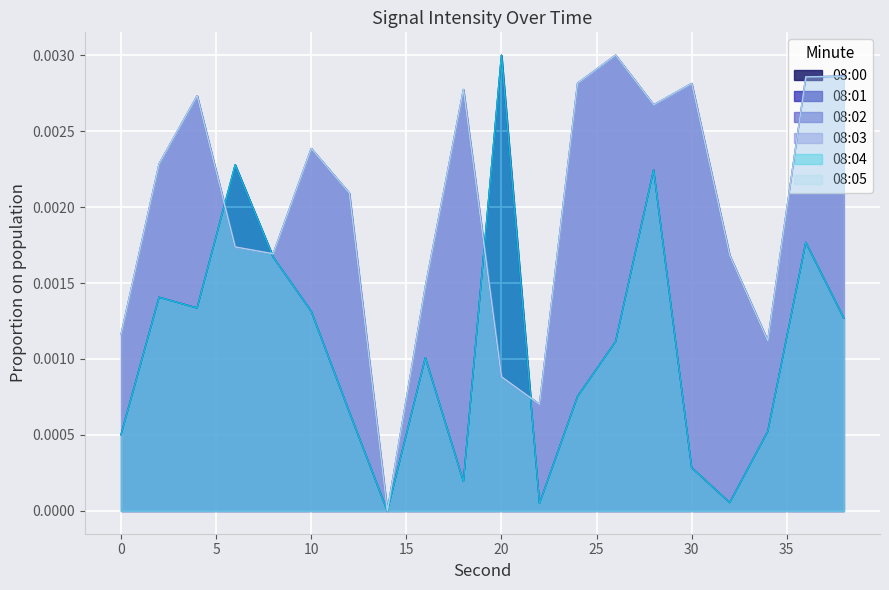

At how many categories does at least one series exceed 0?

19